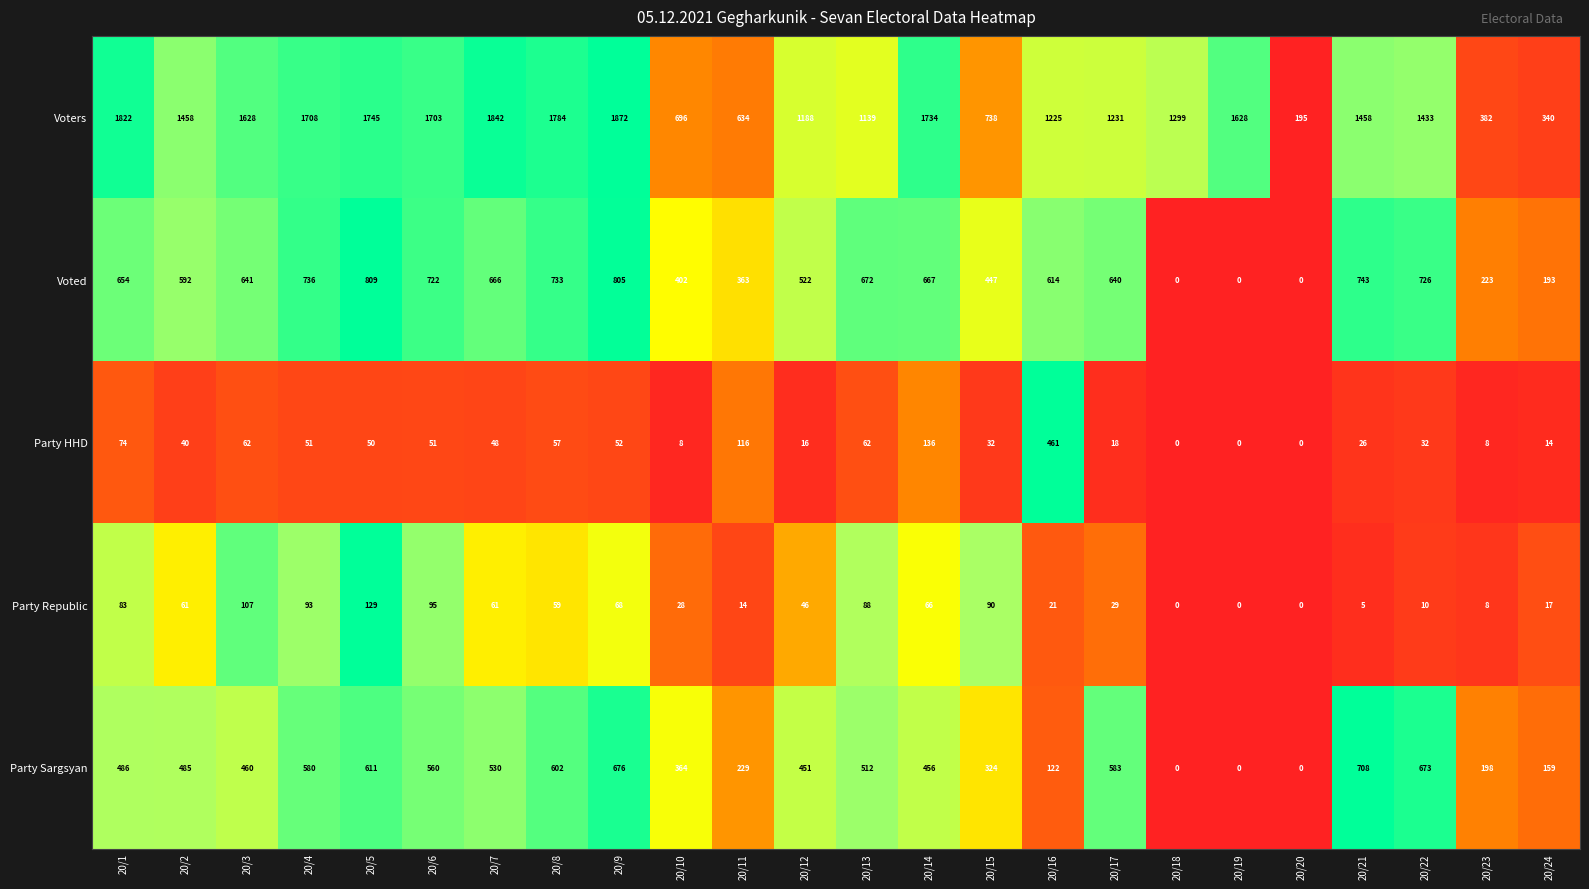

What is the highest value of the Party HHD series?

461